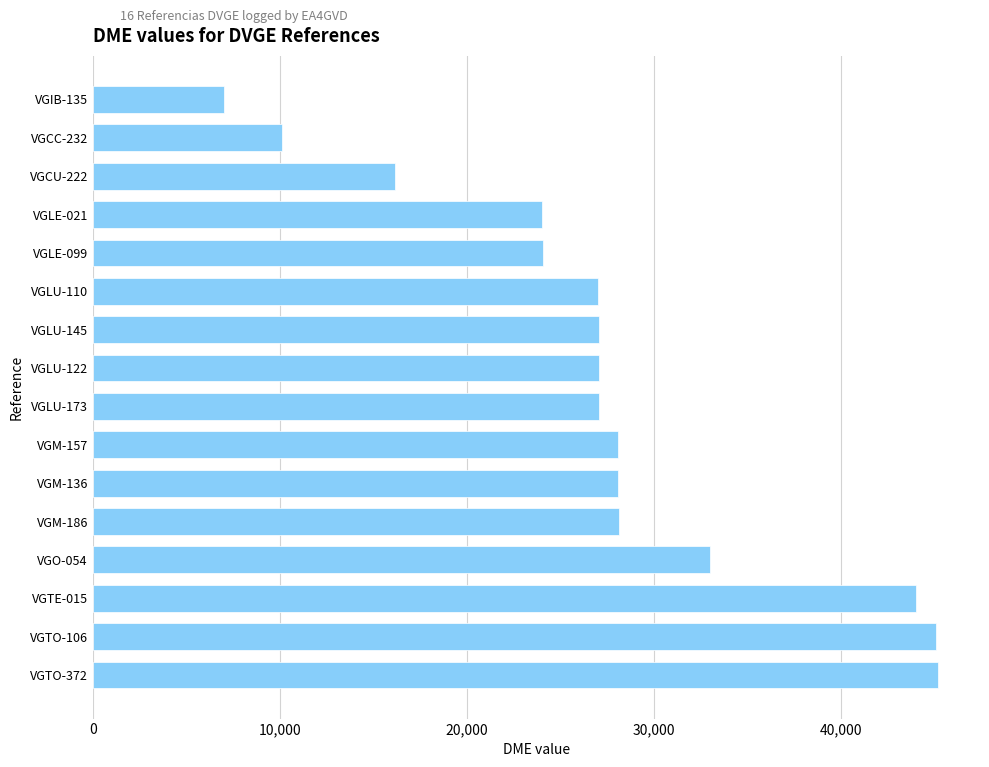

What is the approximate value at VGLU-145, to the nearest 10?

27050